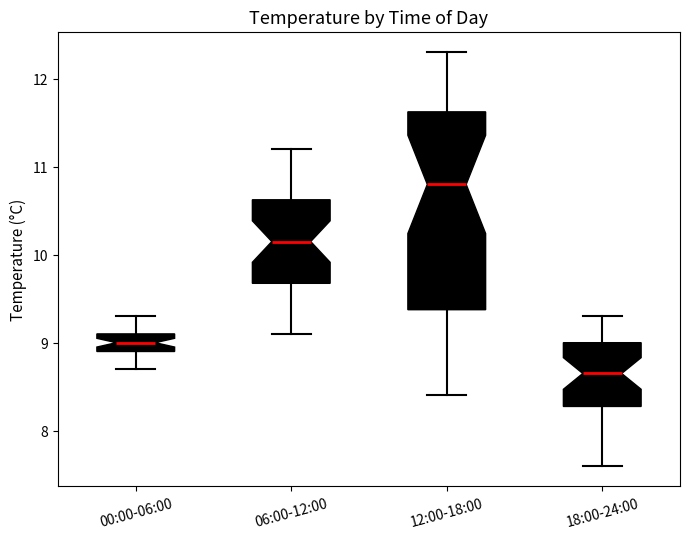

Reading left to right, read every box against the y-axis: the position of its median line, the range the box covers, and the ends of its whiskers. The values are not printed on the chart, so give them approximately, as read against the axis.

00:00-06:00: median 9.0, box 8.9 to 9.1, whiskers 8.7 to 9.3
06:00-12:00: median 10.2, box 9.7 to 10.6, whiskers 9.1 to 11.2
12:00-18:00: median 10.8, box 9.4 to 11.6, whiskers 8.4 to 12.3
18:00-24:00: median 8.7, box 8.3 to 9.0, whiskers 7.6 to 9.3